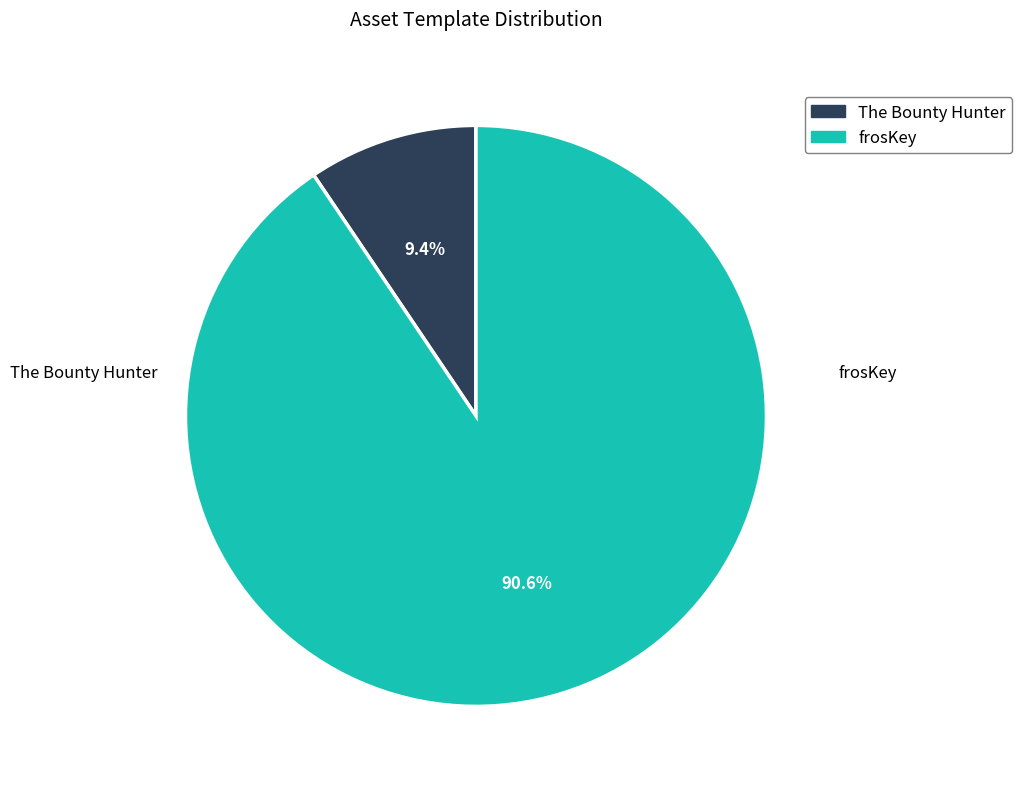

To the nearest percent, what is the average slice percentage?

50%